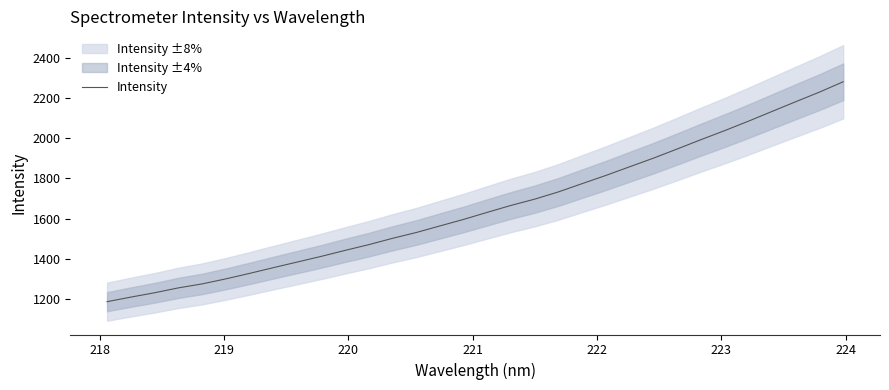

What is the maximum value for Intensity?

2281.2